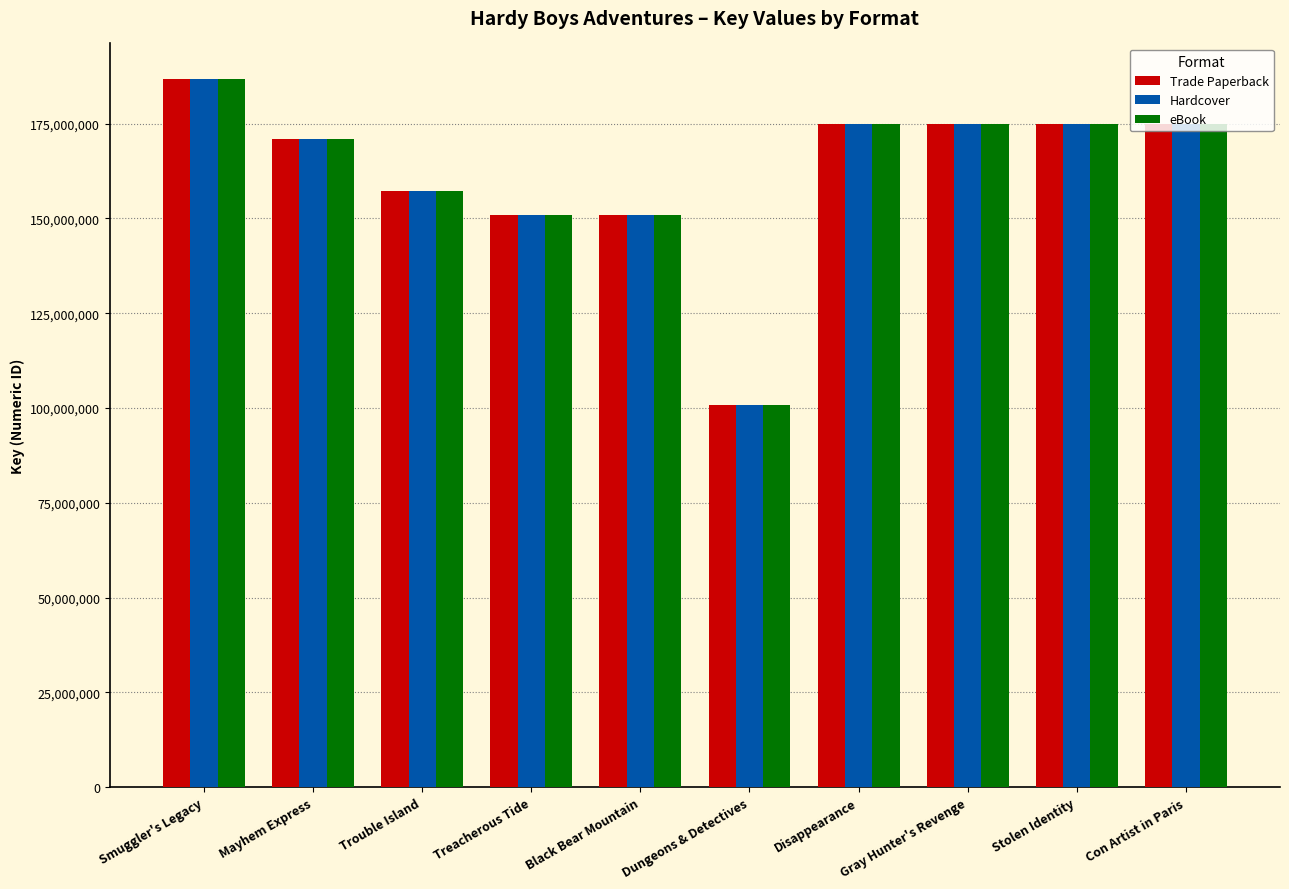

What is the difference between the Hardcover values at Mayhem Express and Con Artist in Paris?

3752354